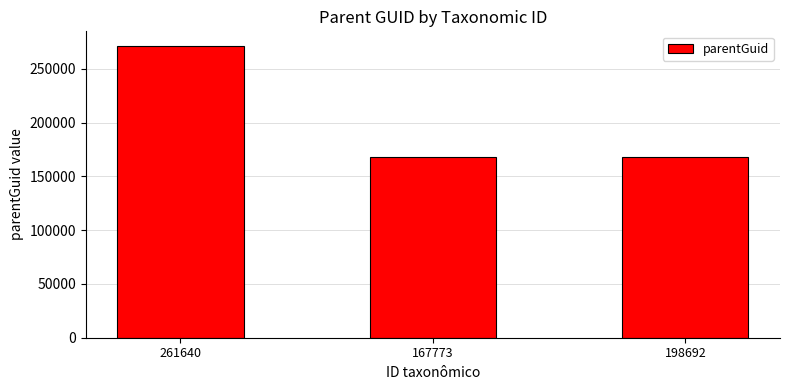

What is the sum of all values?

606913